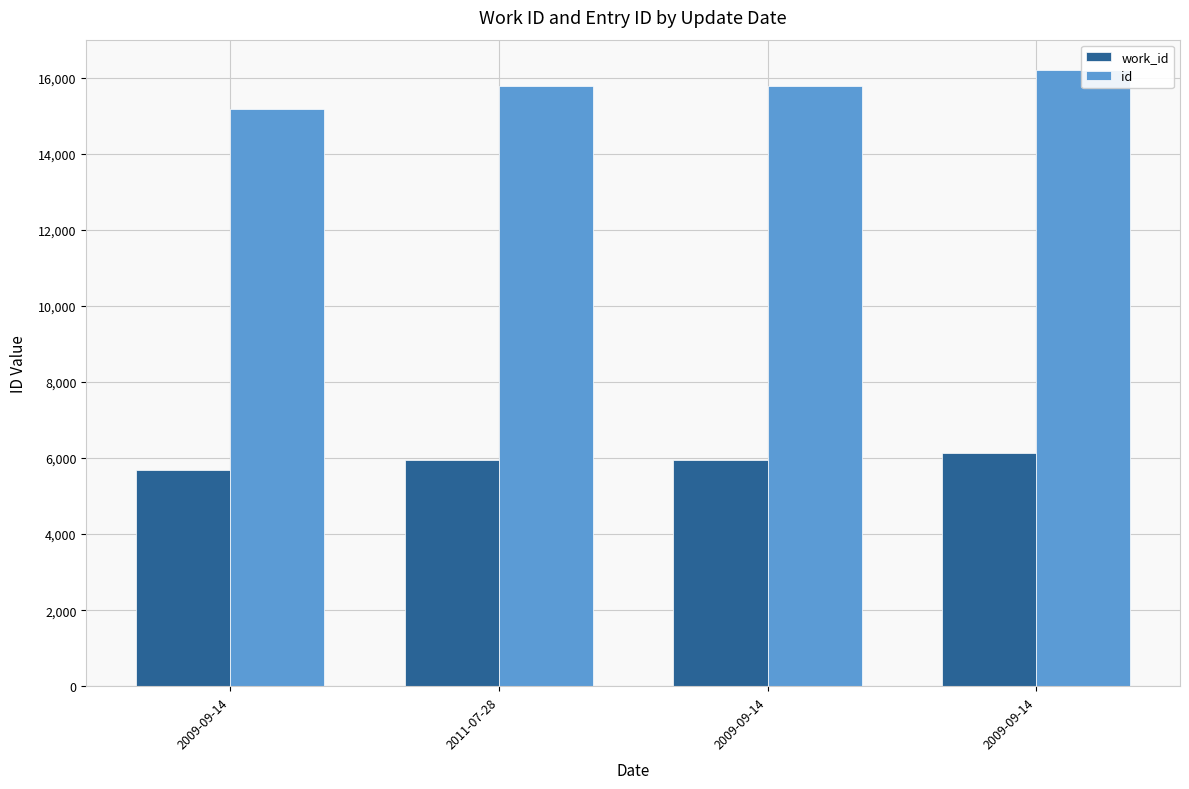

At how many categories does at least one series exceed 7578?

4